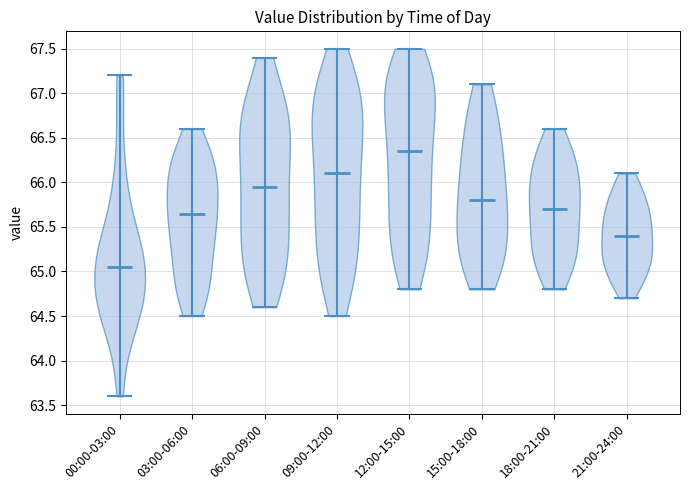

Reading left to right, read every violin against the y-axis: where its median line is, and the lowest and highest points it reaches. The values are not printed on the chart, so give them approximately, as read against the axis.

00:00-03:00: median line 65.05, lowest point 63.60, highest point 67.20
03:00-06:00: median line 65.65, lowest point 64.50, highest point 66.60
06:00-09:00: median line 65.95, lowest point 64.60, highest point 67.40
09:00-12:00: median line 66.10, lowest point 64.50, highest point 67.50
12:00-15:00: median line 66.35, lowest point 64.80, highest point 67.50
15:00-18:00: median line 65.80, lowest point 64.80, highest point 67.10
18:00-21:00: median line 65.70, lowest point 64.80, highest point 66.60
21:00-24:00: median line 65.40, lowest point 64.70, highest point 66.10